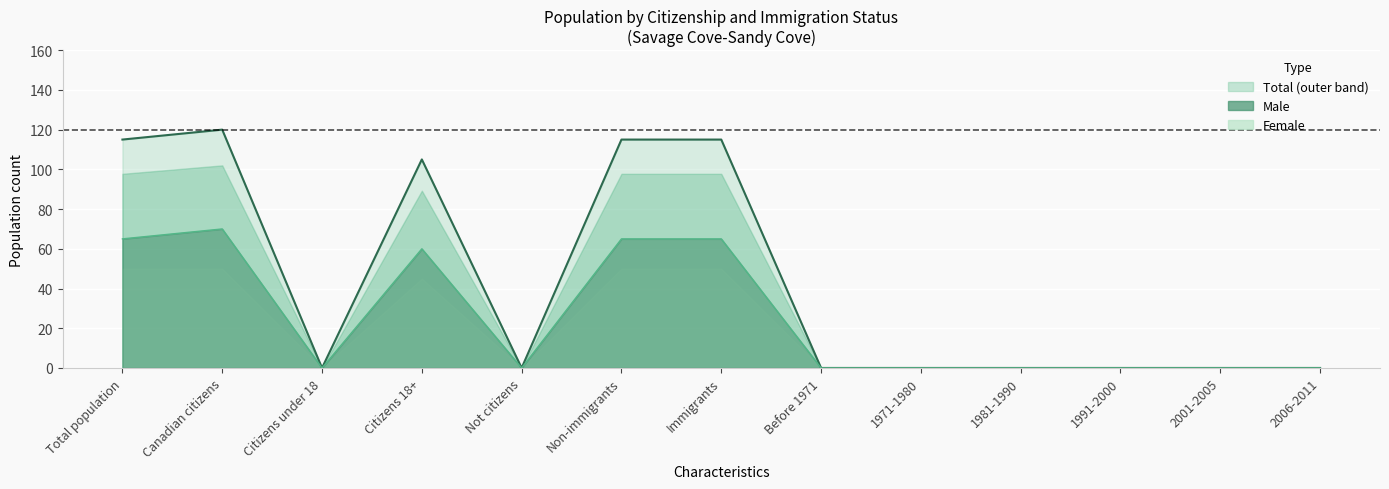

What is the spread (max minus min) of values at Canadian citizens?

50